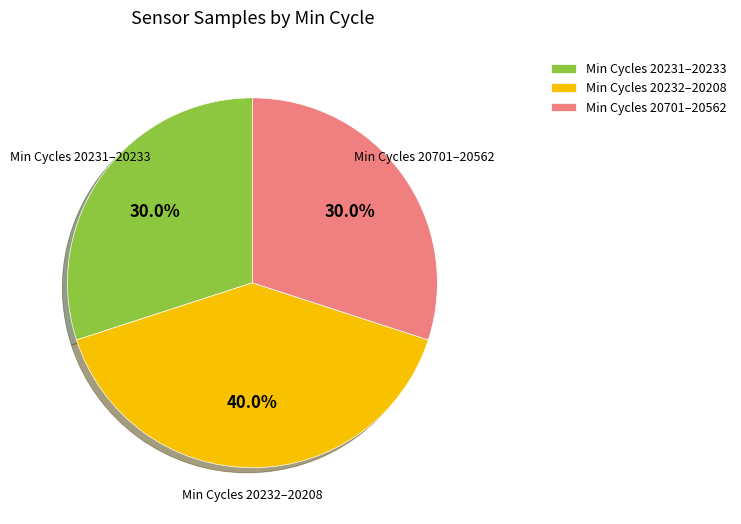

Which category has the biggest portion of the pie?

Min Cycles 20232–20208